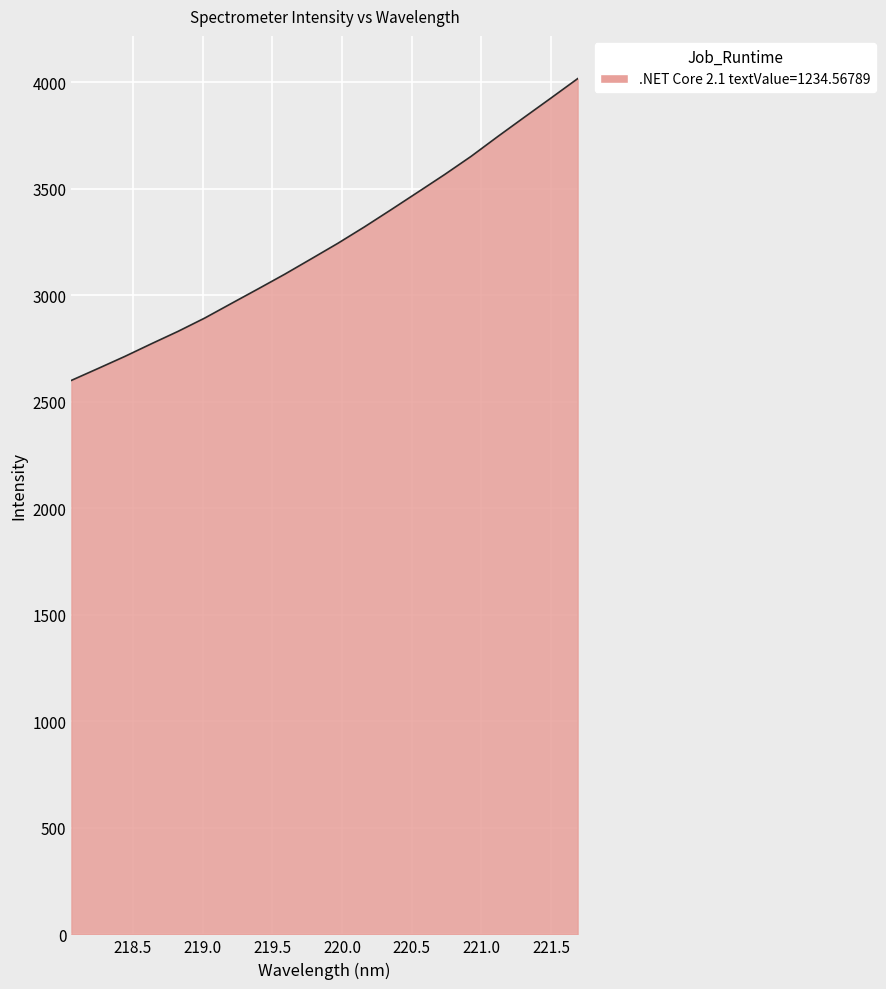

What is the maximum value shown in the chart?

4017.4